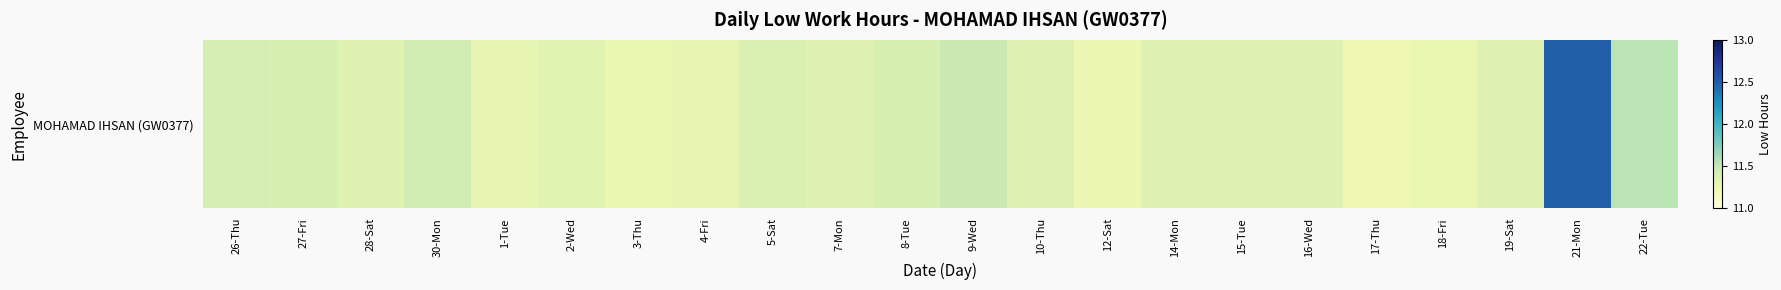

Is it true that the value at 12-Sat is 2.3?

False